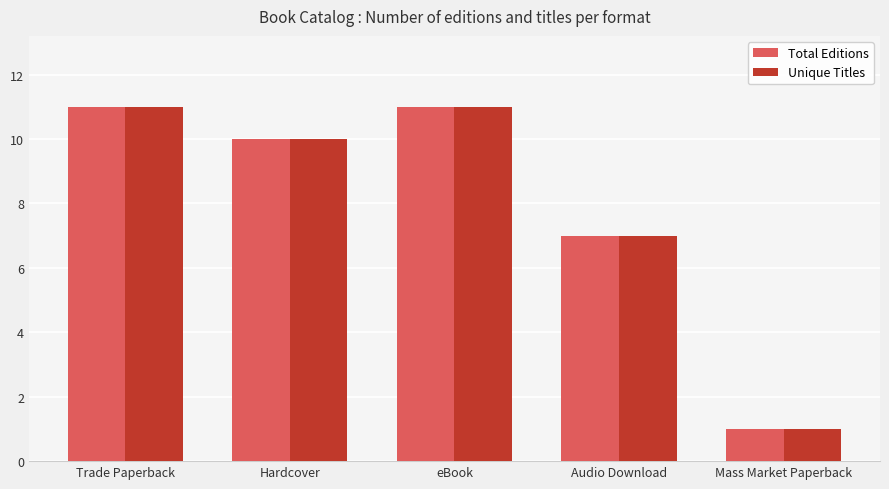

At which label is Unique Titles closest to 6?

Audio Download